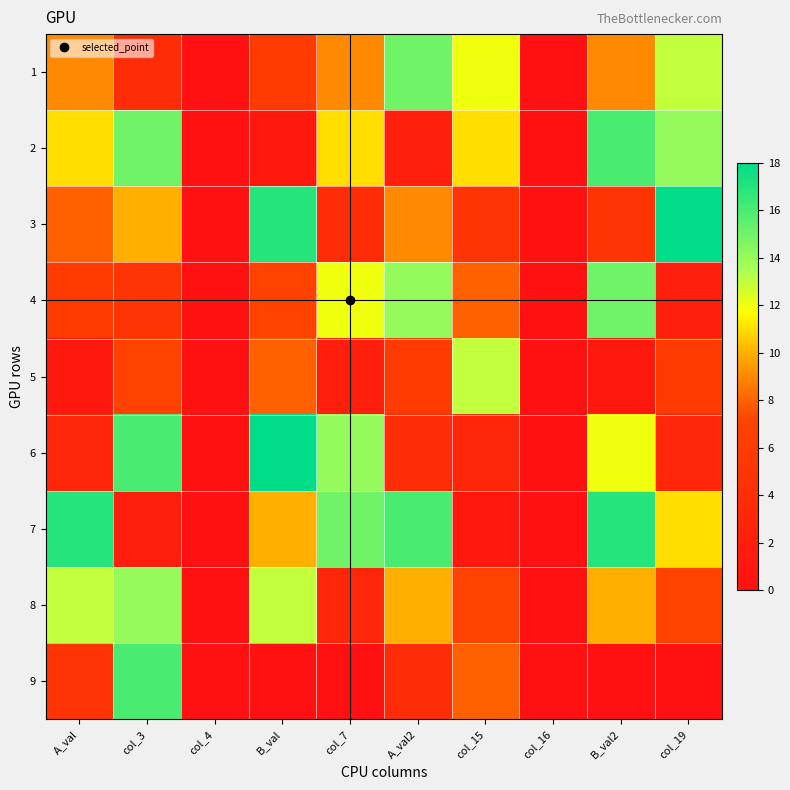

What is the difference between the highest and lowest values at A_val2?

14